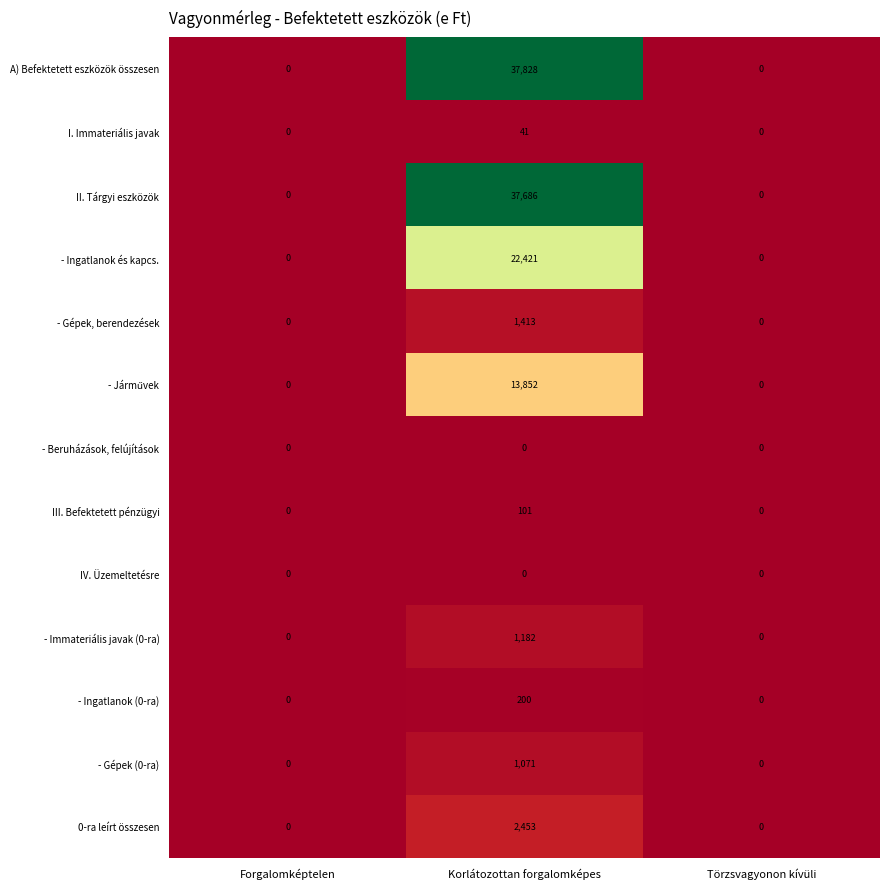

How many III. Befektetett pénzügyi values are between 0 and 101?

3